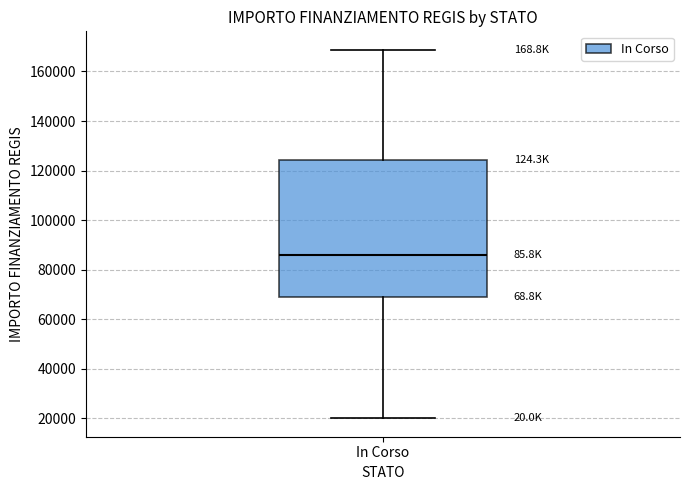

Where does the median line of the box for In Corso sit on the y-axis? The values are not printed on the chart, so give them approximately, as read against the axis.

86000